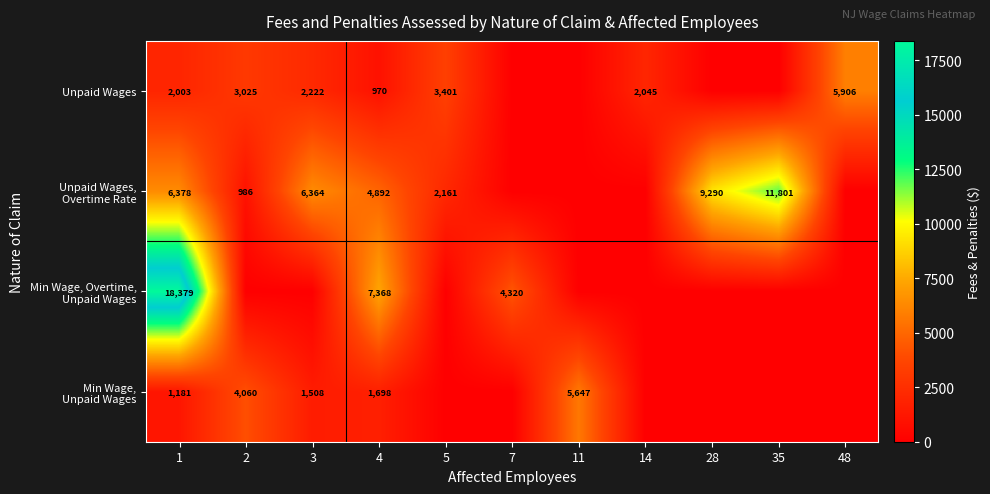

What is the spread (max minus min) of values at 4?

6398